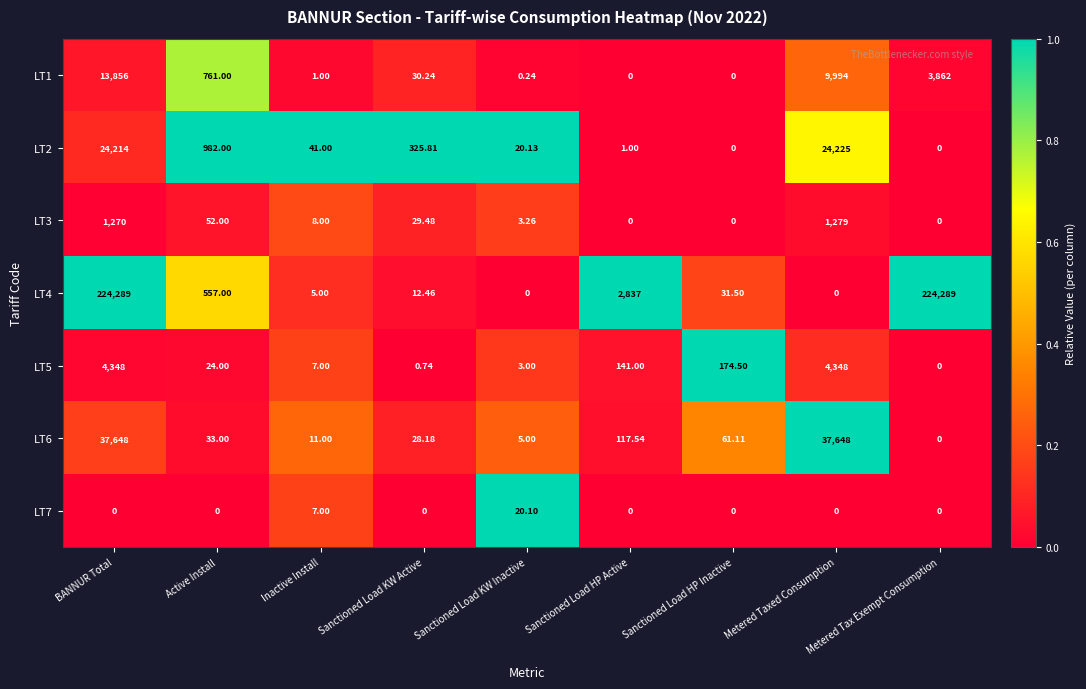

Is the value of LT7 at BANNUR Total greater than the value of LT4 at Active Install?

No